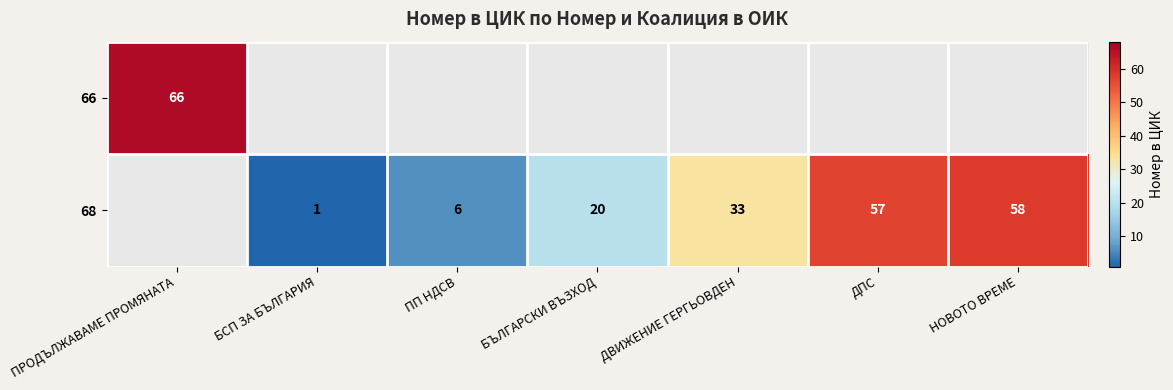

True or false: 68 has a value of 8 at ПП НДСВ.

False